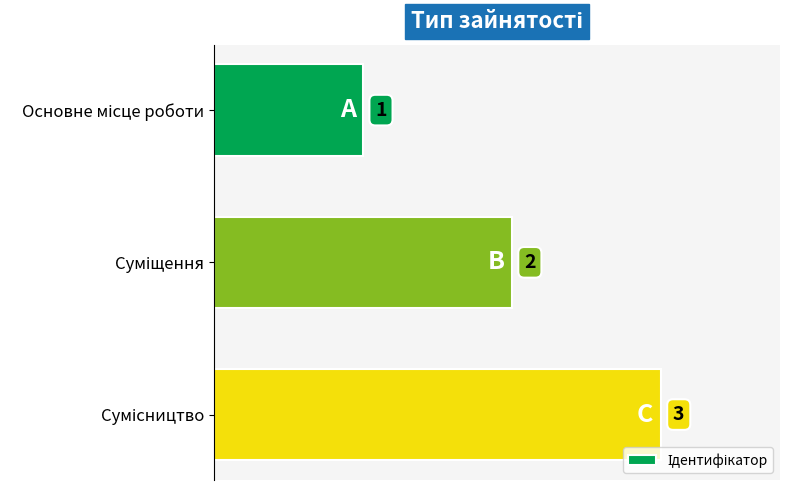

What is the sum of all values?

6